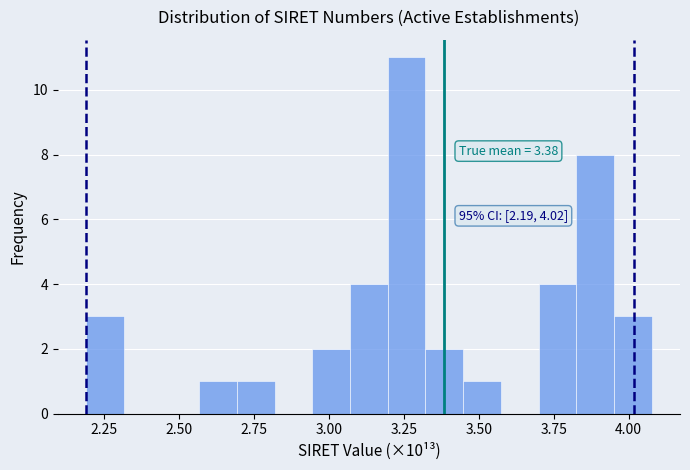

Around what value on the x-axis is the tallest bar? Give the approximate position of its centre, as read against the axis.

3.25